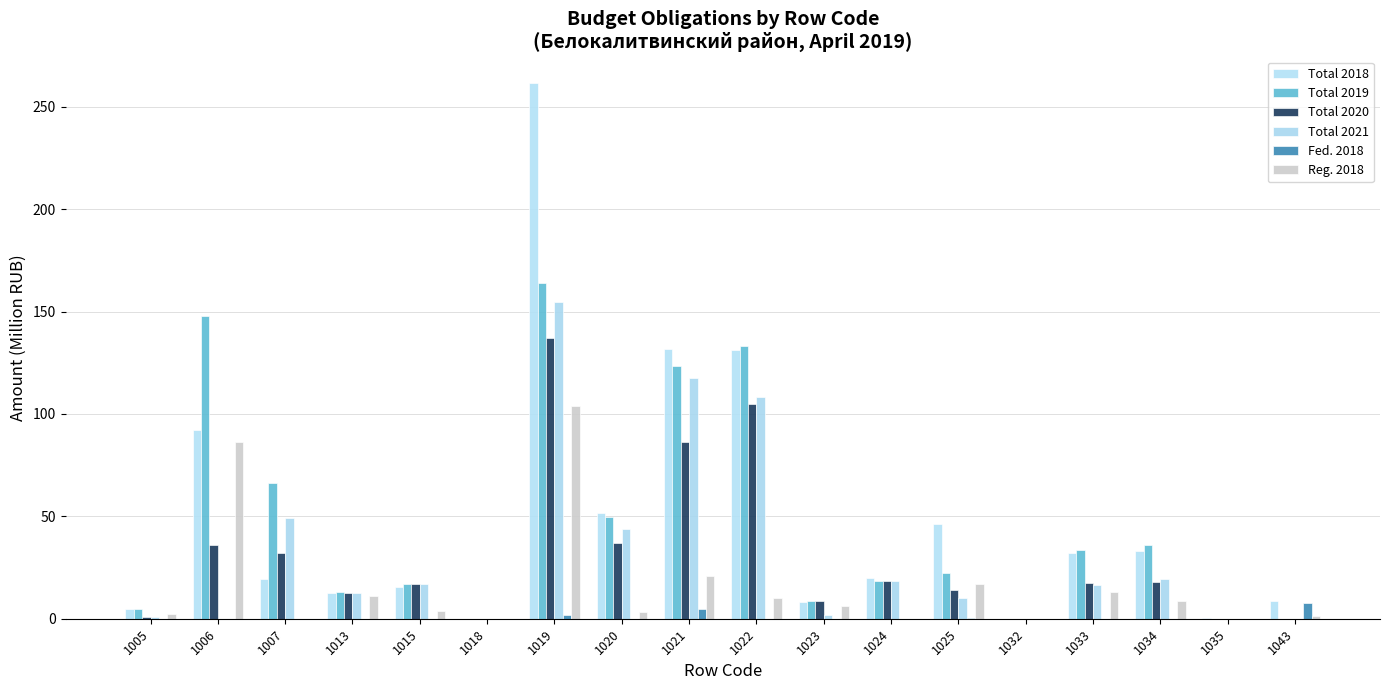

Reading left to right, extract all data points from this chart.

col_34 (Total 2018): 1005=4.8	1006=92.1	1007=19.2	1013=12.4	1015=15.7	1018=0.1	1019=261.5	1020=51.7	1021=131.6	1022=131.4	1023=8.1	1024=19.9	1025=46.3	1032=0.1	1033=32.0	1034=33.2	1035=0.2	1043=8.9
col_44 (Total 2019): 1005=4.8	1006=147.6	1007=66.5	1013=12.8	1015=17.1	1018=0.1	1019=163.8	1020=49.7	1021=123.6	1022=133.4	1023=8.7	1024=18.6	1025=22.2	1032=0.1	1033=33.7	1034=36.0	1035=0.0	1043=0.0
col_49 (Total 2020): 1005=0.7	1006=36.2	1007=32.3	1013=12.7	1015=17.2	1018=0.1	1019=137.3	1020=37.1	1021=86.5	1022=104.9	1023=8.7	1024=18.6	1025=13.8	1032=0.1	1033=17.4	1034=18.1	1035=0.0	1043=0.0
col_54 (Total 2021): 1005=0.7	1006=0.0	1007=49.3	1013=12.7	1015=17.2	1018=0.1	1019=154.5	1020=44.0	1021=117.6	1022=108.1	1023=1.6	1024=18.6	1025=10.0	1032=0.1	1033=16.5	1034=19.2	1035=0.0	1043=0.0
col_42 (Fed 2018): 1005=0.0	1006=0.0	1007=0.0	1013=0.0	1015=0.0	1018=0.0	1019=1.8	1020=0.0	1021=4.9	1022=0.0	1023=0.0	1024=0.0	1025=0.4	1032=0.0	1033=0.1	1034=0.0	1035=0.0	1043=7.7
col_38 (Reg 2018): 1005=2.1	1006=86.5	1007=0.0	1013=11.2	1015=4.0	1018=0.0	1019=103.8	1020=3.1	1021=20.9	1022=10.1	1023=6.2	1024=0.0	1025=17.1	1032=0.0	1033=12.9	1034=8.5	1035=0.0	1043=1.2